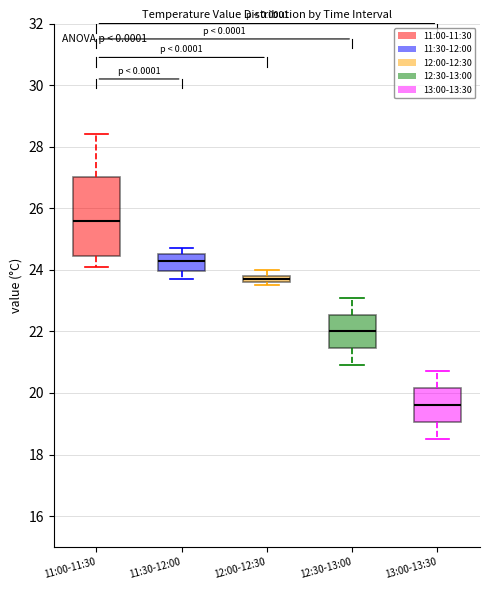

Where does the lower whisker of the box for 11:30-12:00 end on the y-axis? The values are not printed on the chart, so give them approximately, as read against the axis.

23.8